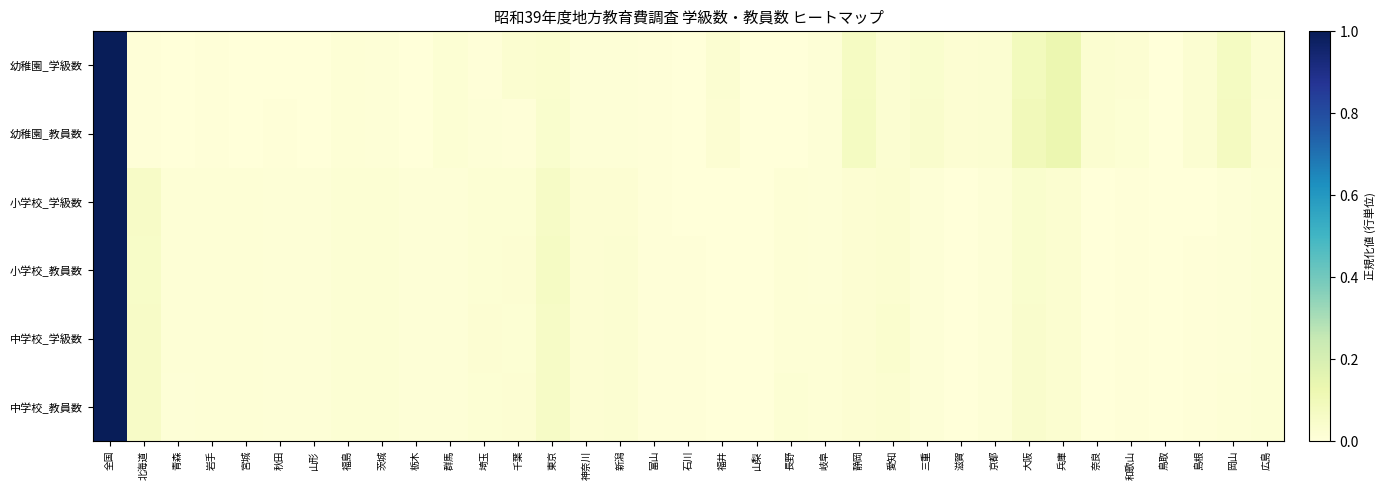

How many categories are shown in the chart?

35